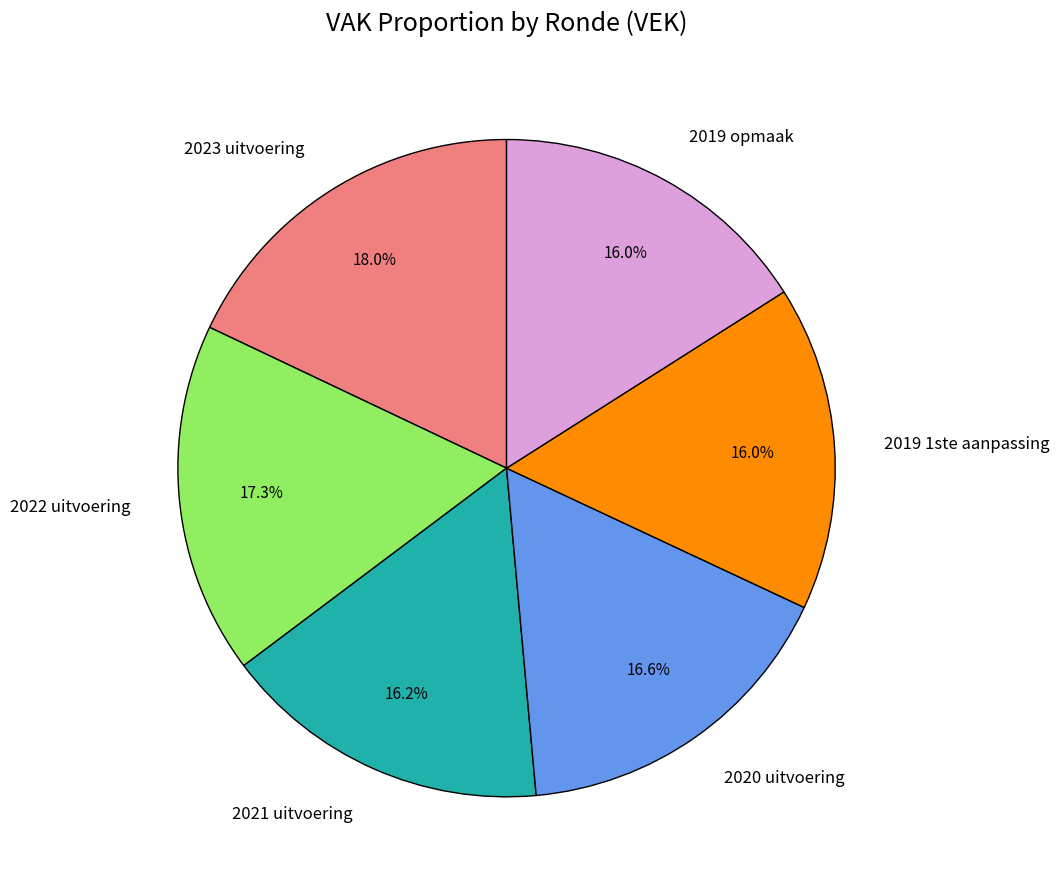

The 2023 uitvoering slice represents 18% of the pie. True or false?

True